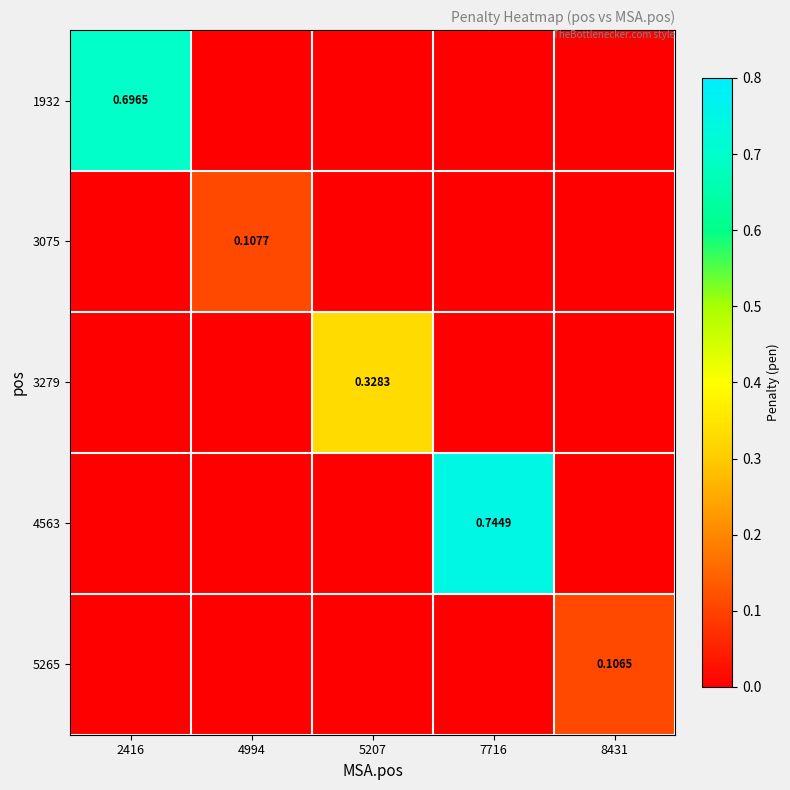

The value of 3075 at 8431 is 0.0. True or false?

True